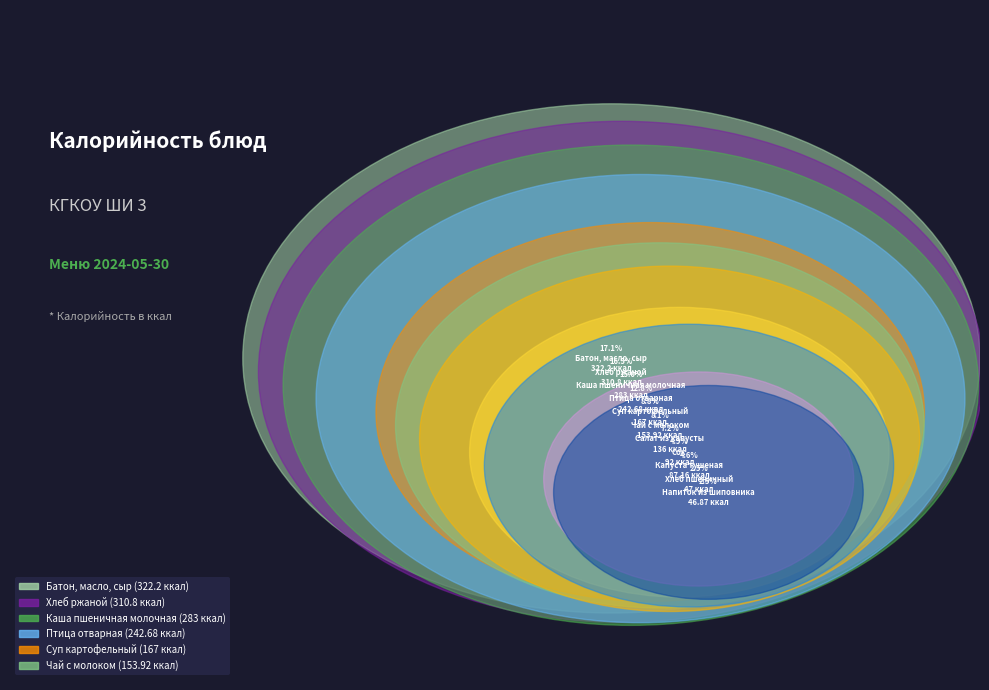

To the nearest percent, what is the difference between the largest and smallest slice percentages?

15%